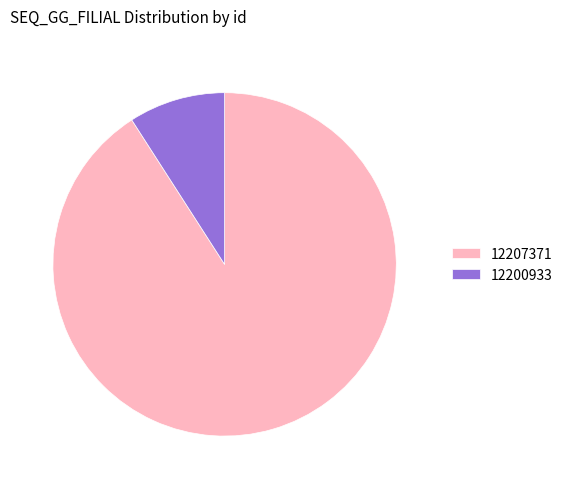

Count the number of slices in the pie.

2